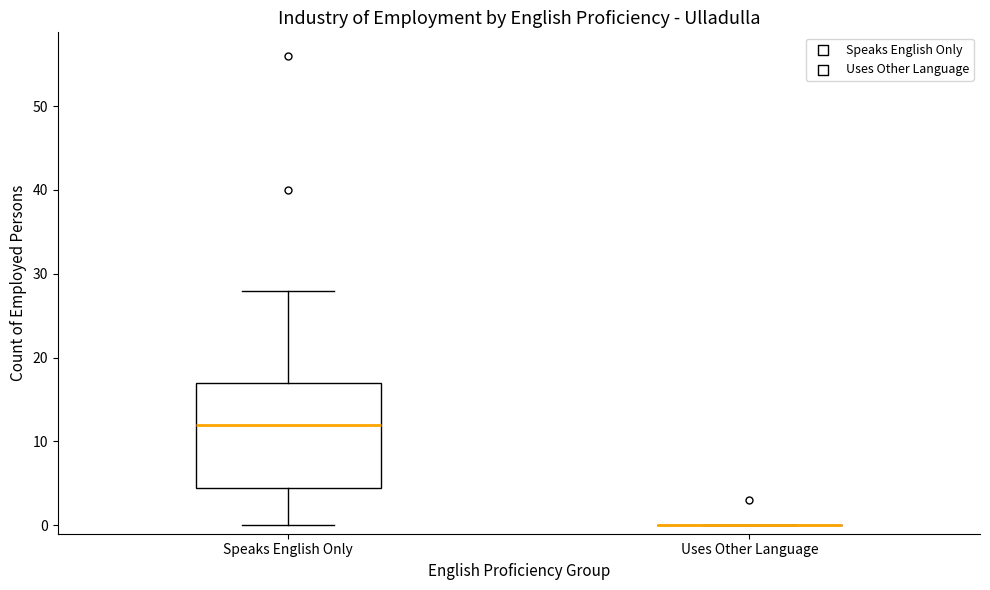

Reading left to right, read every box against the y-axis: the position of its median line, the range the box covers, and the ends of its whiskers. The values are not printed on the chart, so give them approximately, as read against the axis.

Speaks English Only: median 12, box 5 to 17, whiskers 0 to 28
Uses Other Language: box collapsed to a line at 0, whiskers 0 to 0